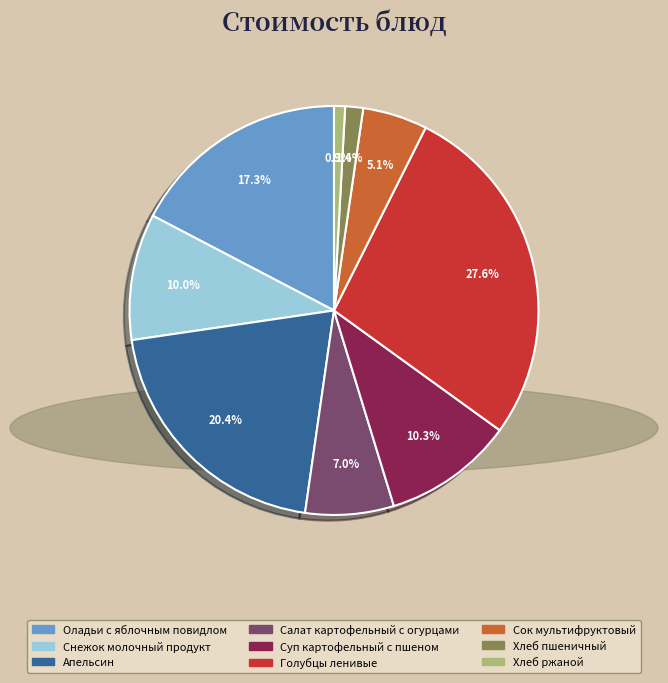

Does Апельсин represent more than half of the total?

No